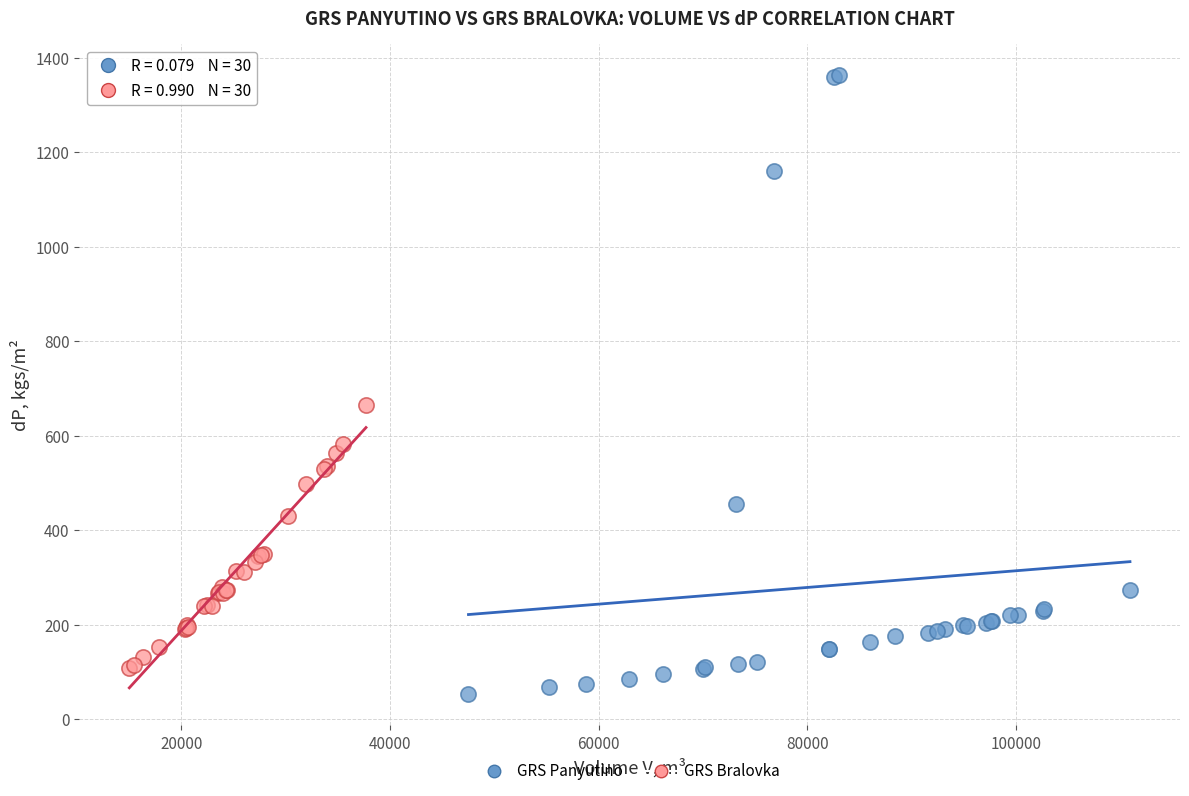

What are all the series names shown in the legend?

GRS Panyutino, GRS Bralovka